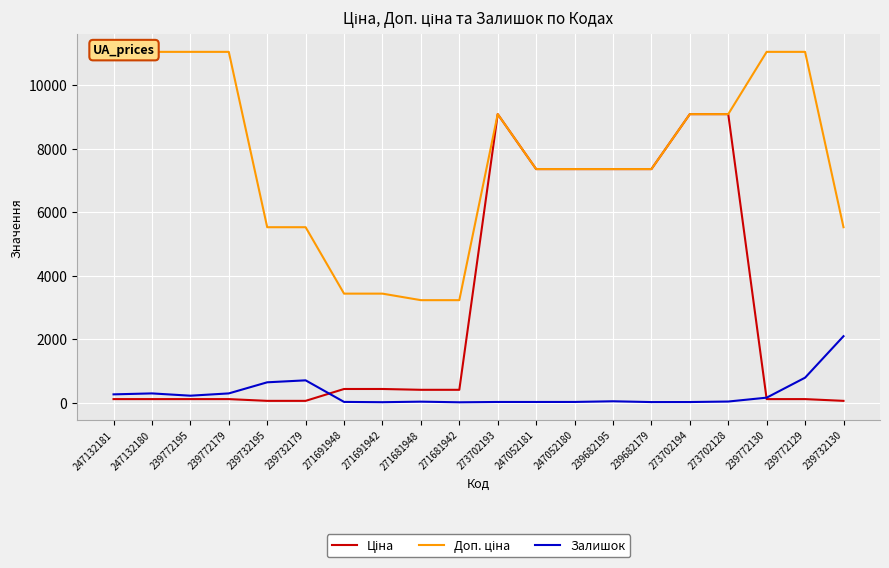

What is the difference between the highest and lowest values at 239772195?

10944.5